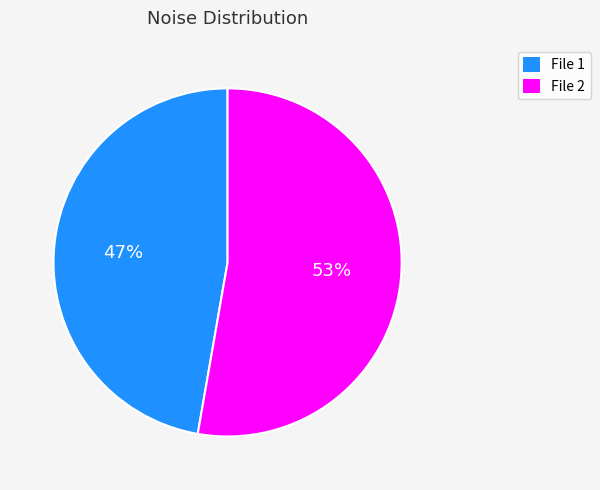

To the nearest percent, what is the average slice percentage?

50%